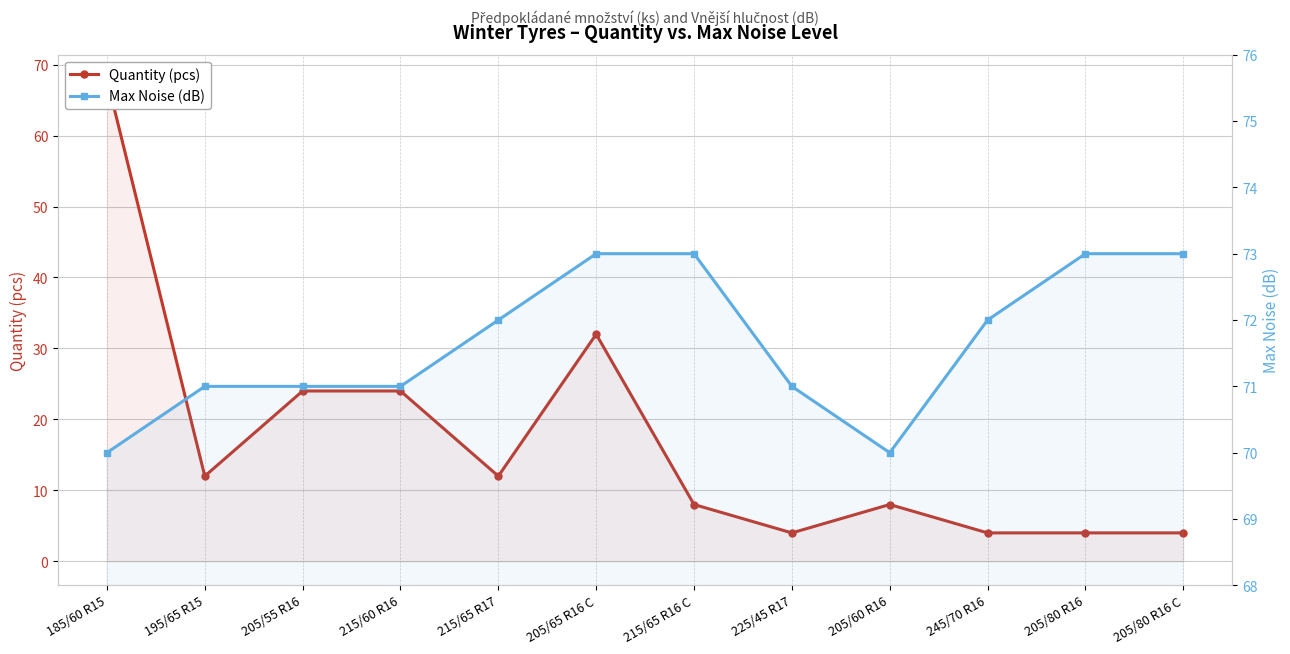

How many data points in Max Noise (dB) are above 72?

4